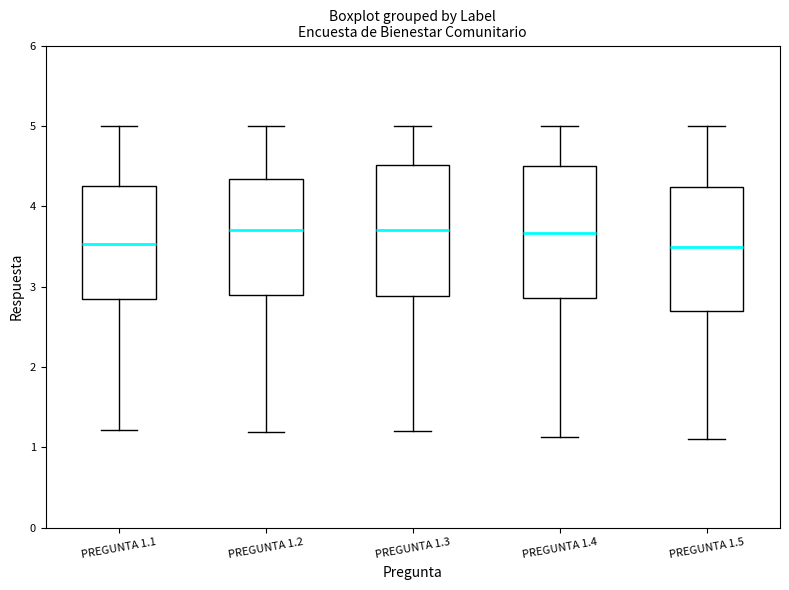

Reading left to right, read every box against the y-axis: the position of its median line, the range the box covers, and the ends of its whiskers. The values are not printed on the chart, so give them approximately, as read against the axis.

PREGUNTA 1.1: median 3.5, box 2.8 to 4.2, whiskers 1.2 to 5.0
PREGUNTA 1.2: median 3.7, box 2.9 to 4.3, whiskers 1.2 to 5.0
PREGUNTA 1.3: median 3.7, box 2.9 to 4.5, whiskers 1.2 to 5.0
PREGUNTA 1.4: median 3.7, box 2.9 to 4.5, whiskers 1.1 to 5.0
PREGUNTA 1.5: median 3.5, box 2.7 to 4.2, whiskers 1.1 to 5.0